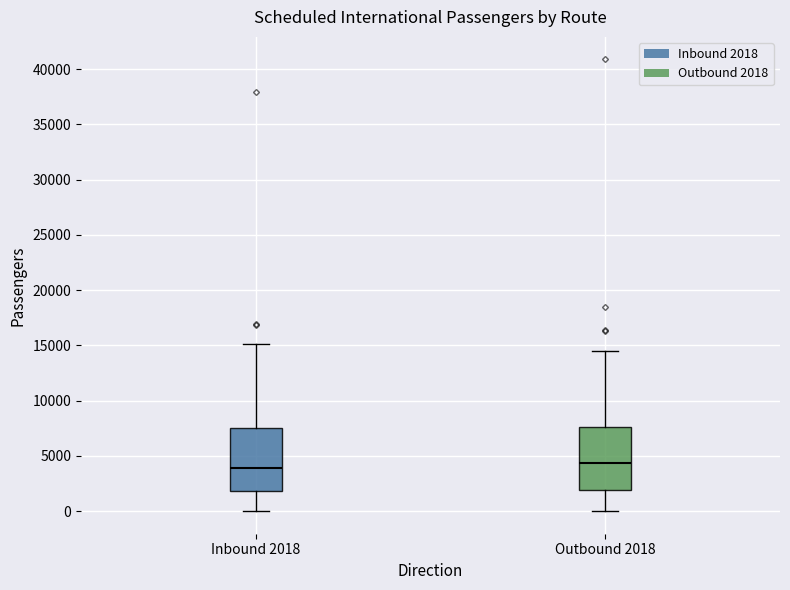

Where does the lower whisker of the box for Inbound 2018 end on the y-axis? The values are not printed on the chart, so give them approximately, as read against the axis.

0